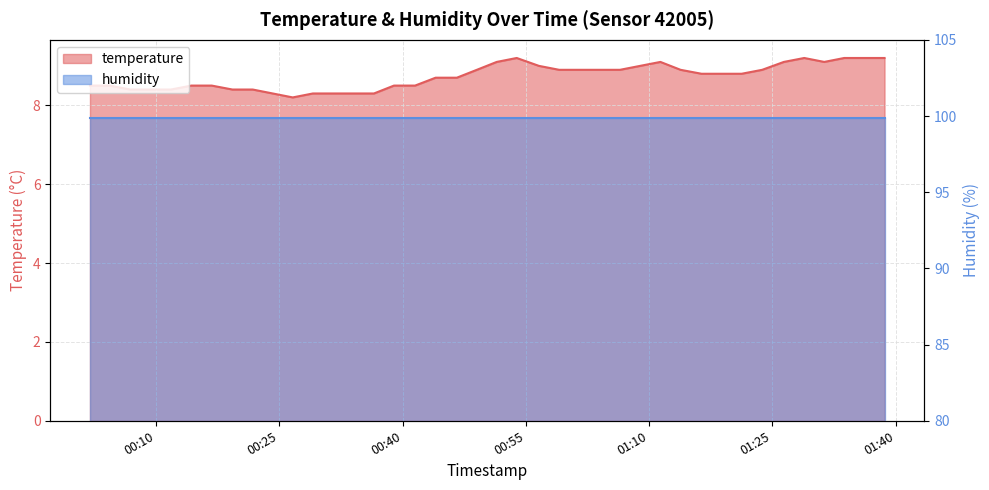

How many points are lower than both their immediate neighbors (excluding endpoints)?

2